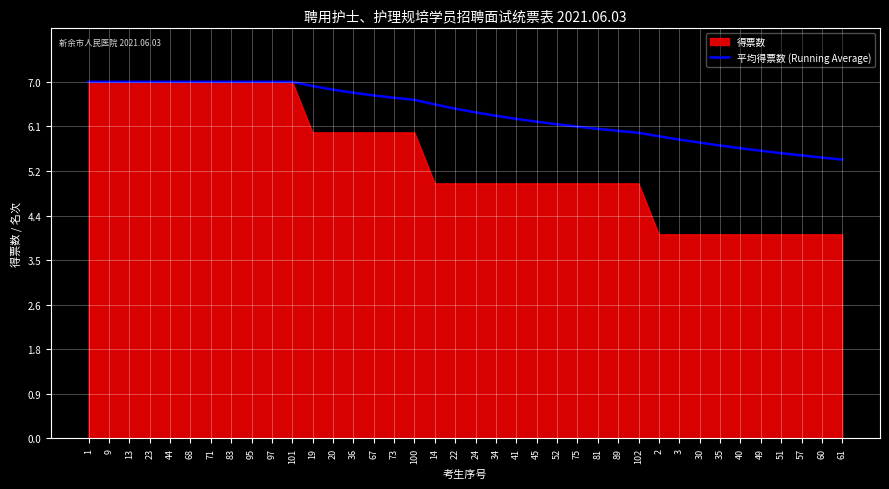

List the series in order of their overall mean, lowest first.

得票数, 平均得票数 (Running Average)